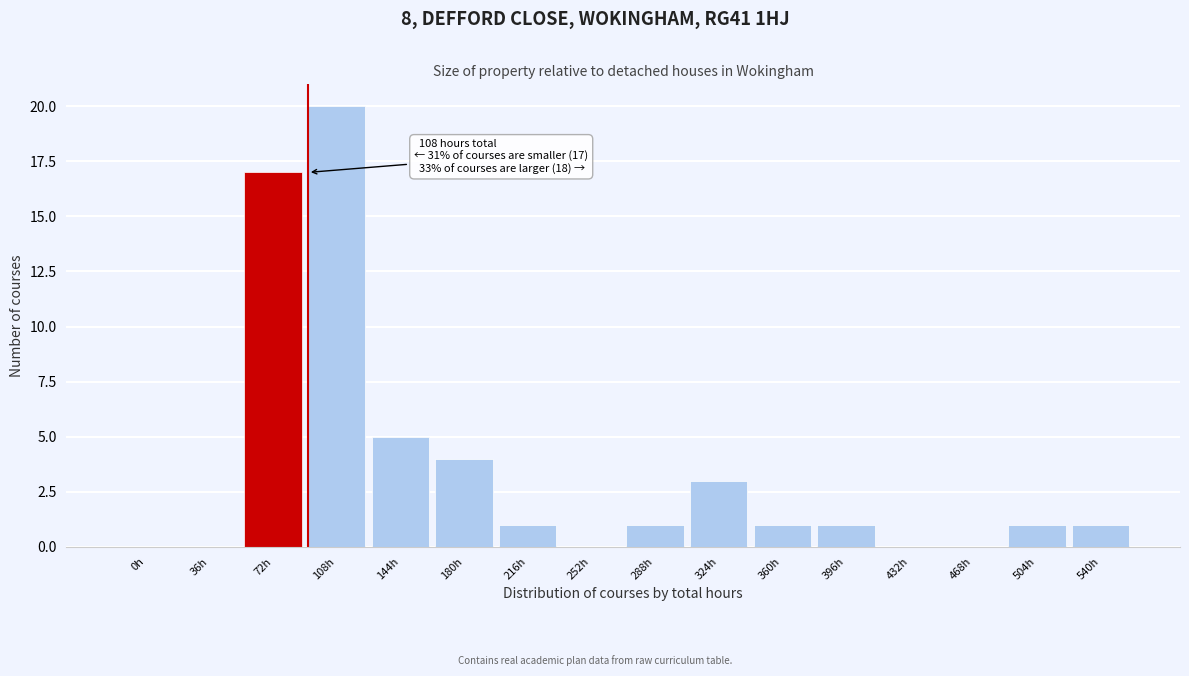

Reading left to right, what are all the values shown in this chart?

0h=0	36h=0	72h=17	108h=20	144h=5	180h=4	216h=1	252h=0	288h=1	324h=3	360h=1	396h=1	432h=0	468h=0	504h=1	540h=1